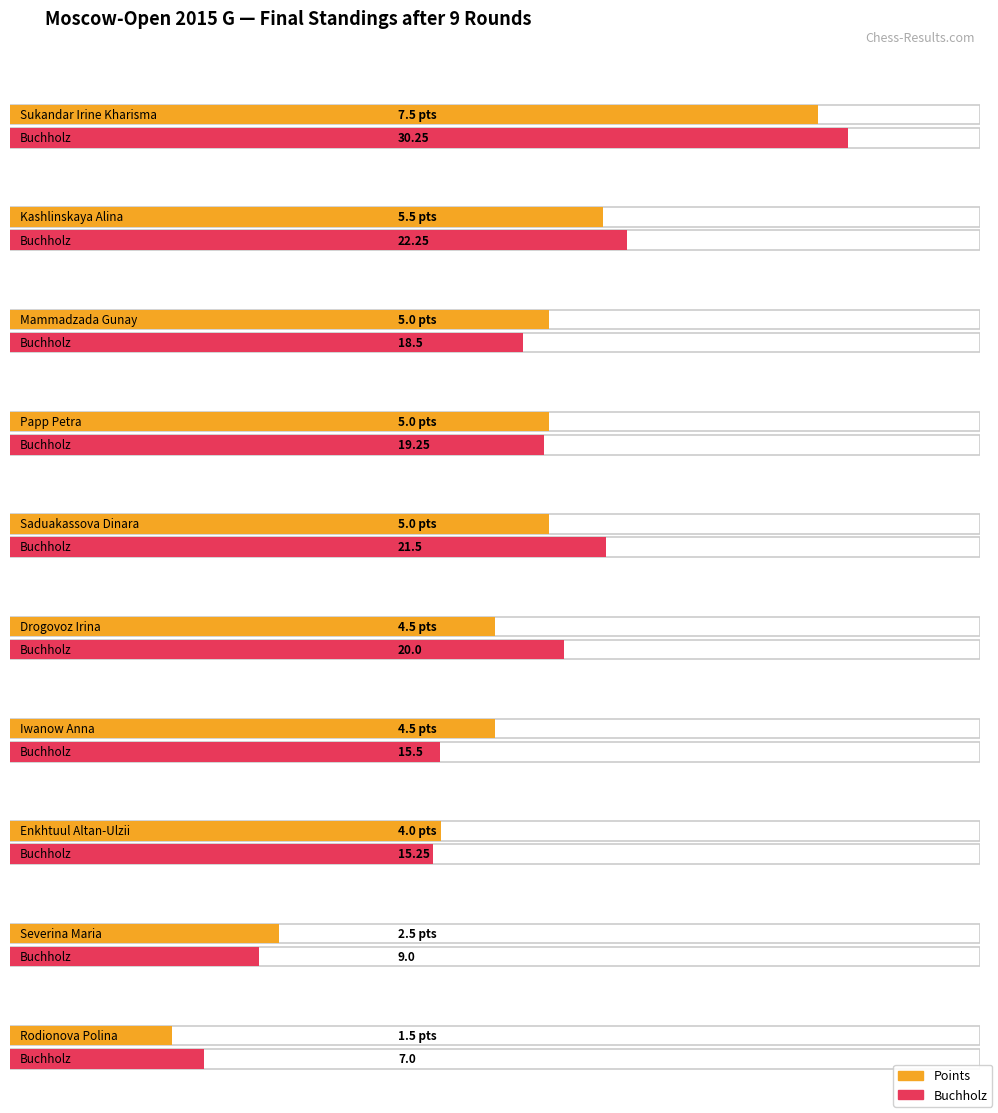

What is the difference between the maximum and minimum values in the Buchholz series?

23.2